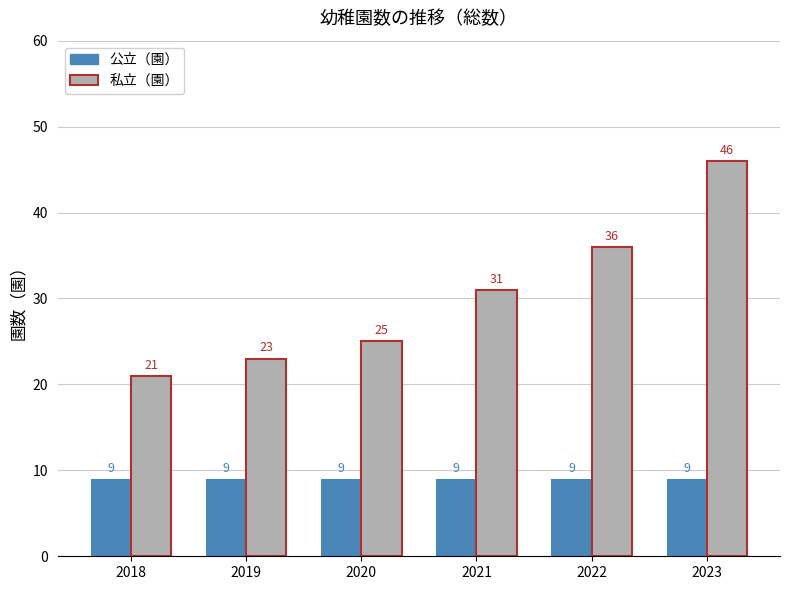

Reading left to right, transcribe all the data shown in this chart.

公立（園）: 9	9	9	9	9	9
私立（園）: 21	23	25	31	36	46